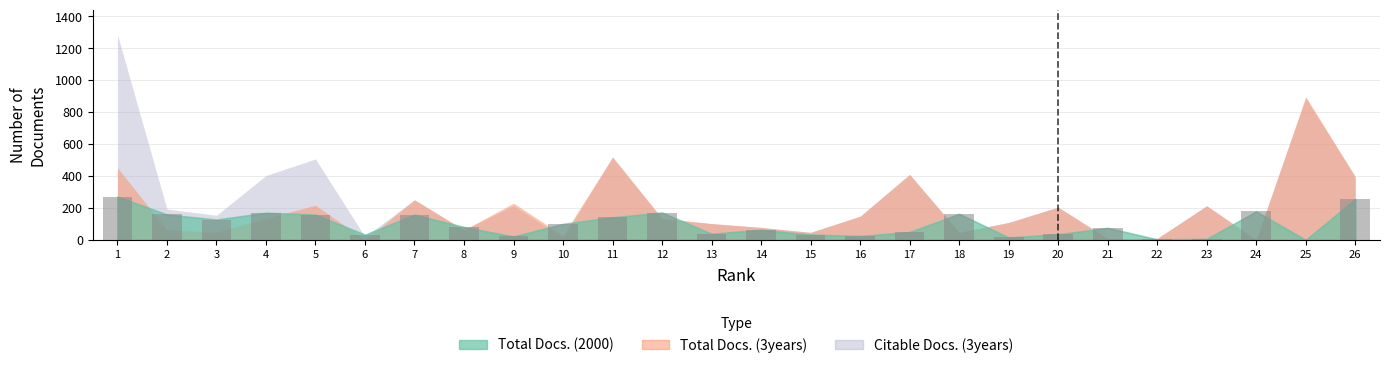

What is the sum of all values?

2526